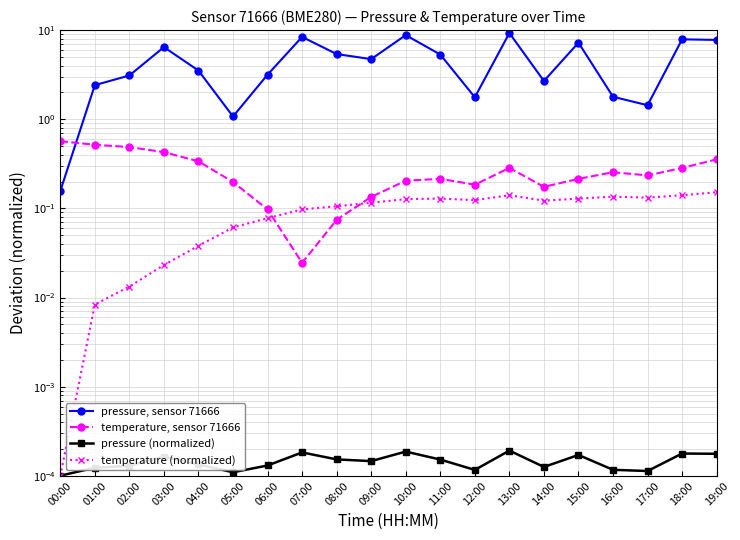

What are all the series names shown in the legend?

pressure, sensor 71666, temperature, sensor 71666, pressure (normalized), temperature (normalized)